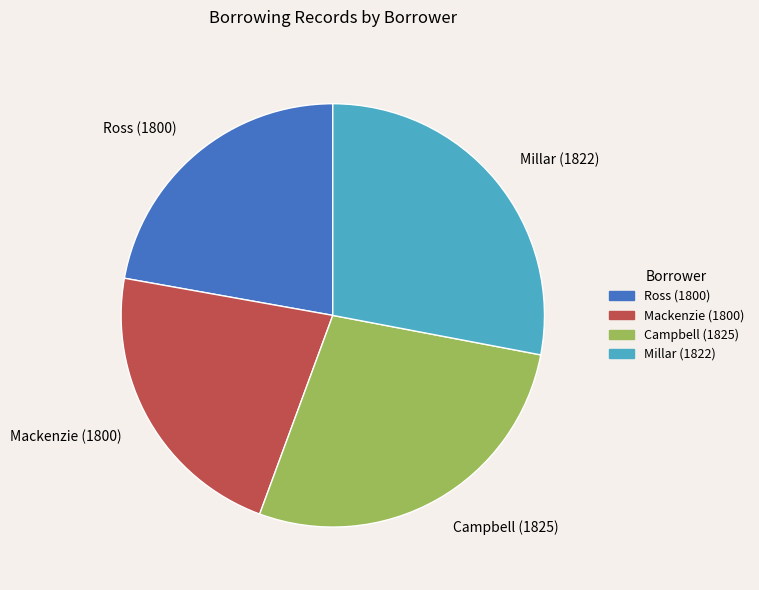

Do Millar (1822) and Ross (1800) together represent more than half of the pie?

Yes